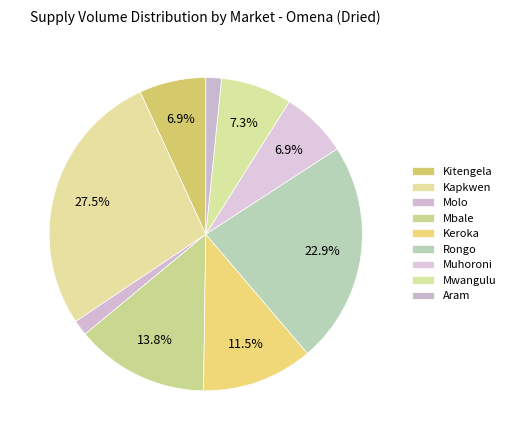

To the nearest percent, what is the combined percentage of Keroka and Kitengela?

18%